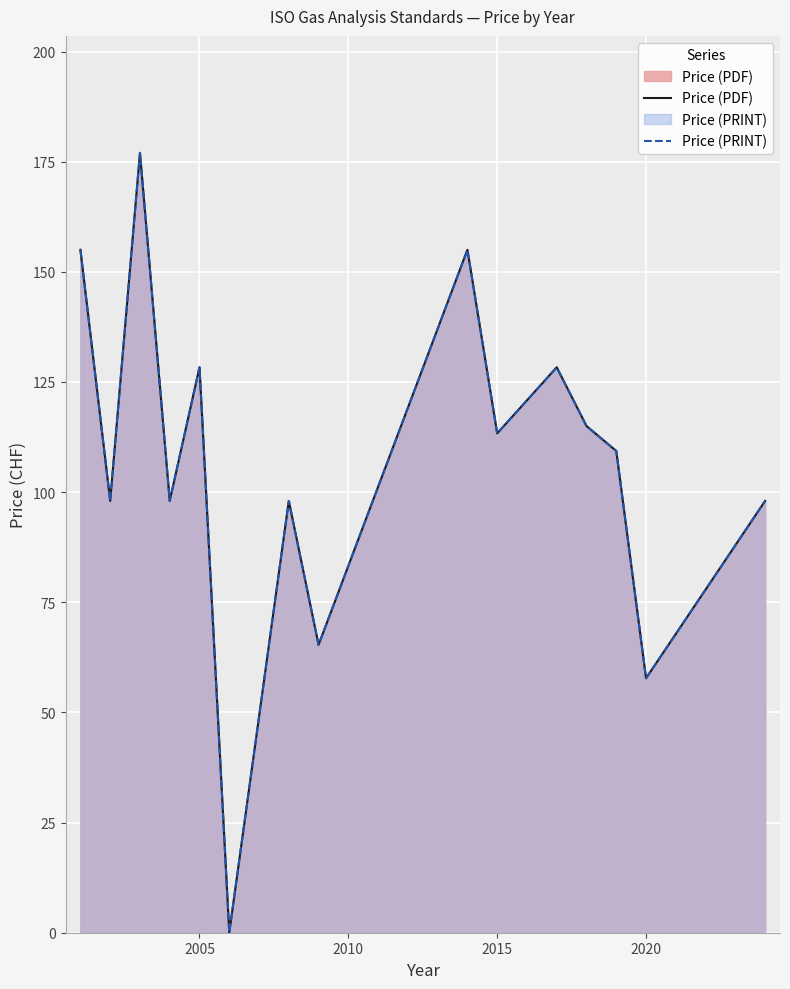

True or false: Price (PRINT) and Price (PDF) cross at least once.

False